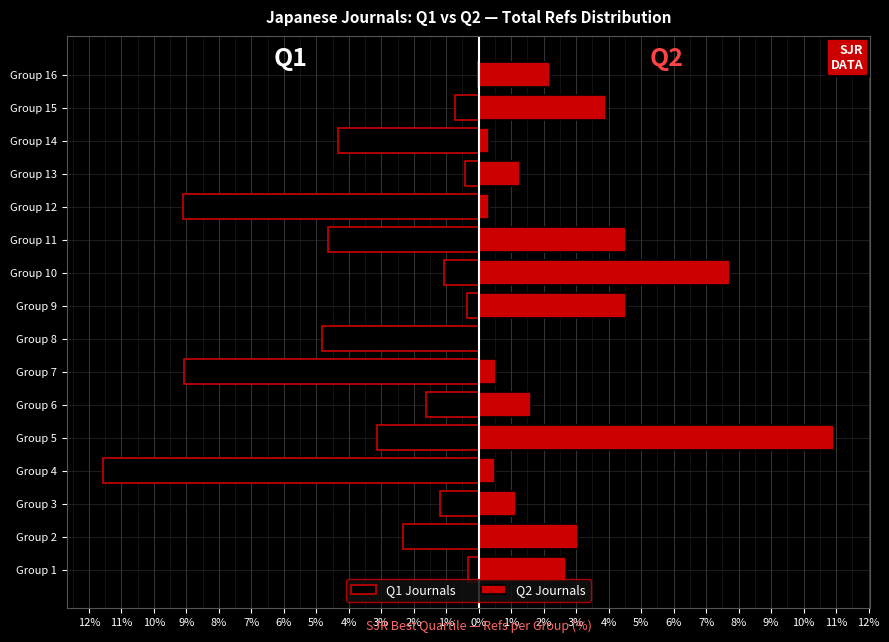

What is the sum of all Q2 Journals values?

45.3